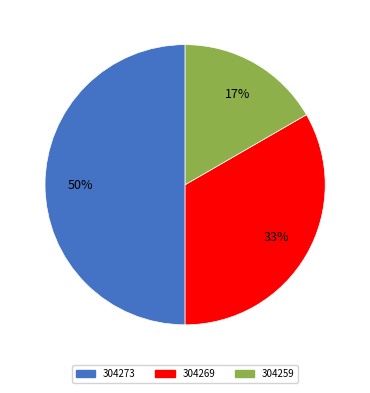

Does 304259 represent more than half of the total?

No